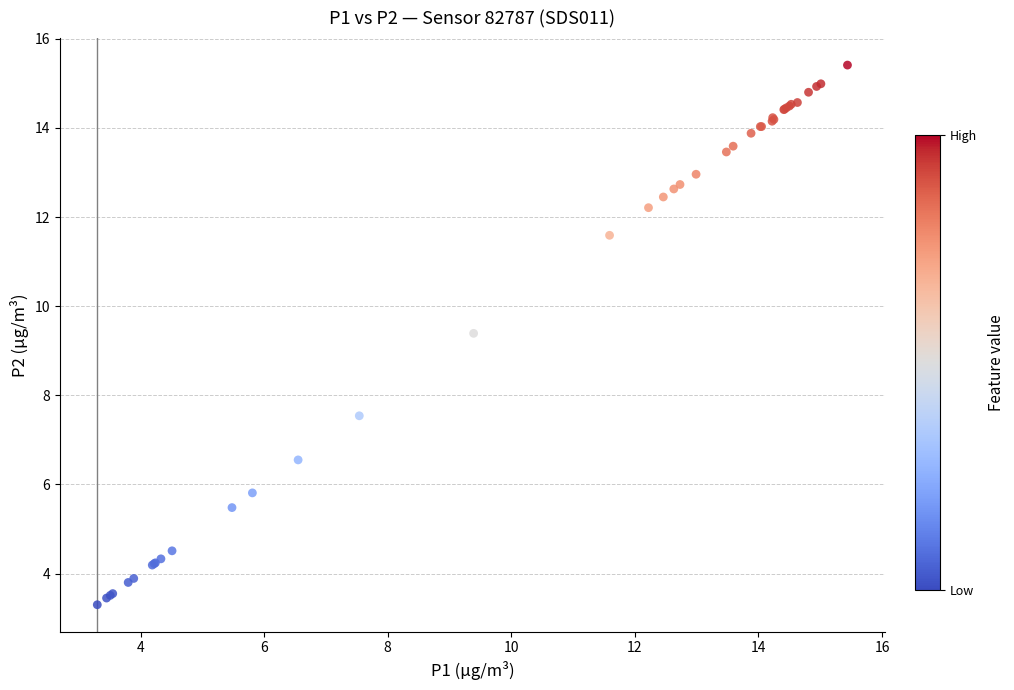

What Y value in the scatter plot is closest to 9?

9.4